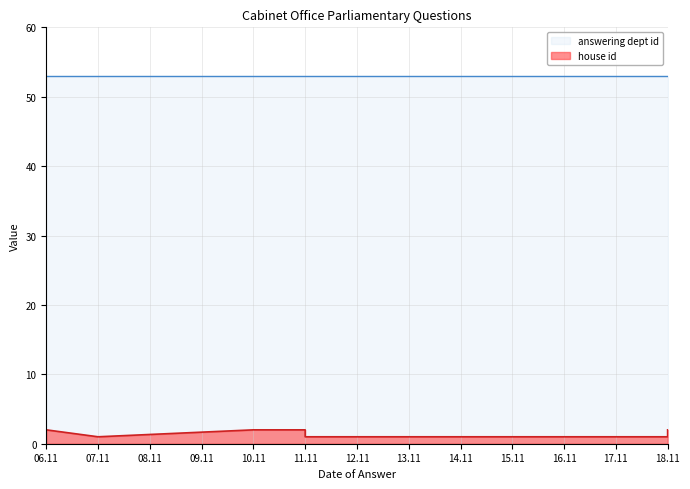

Is the value of answering dept id at 2014-11-11 greater than the value of house id at 2014-11-18?

Yes